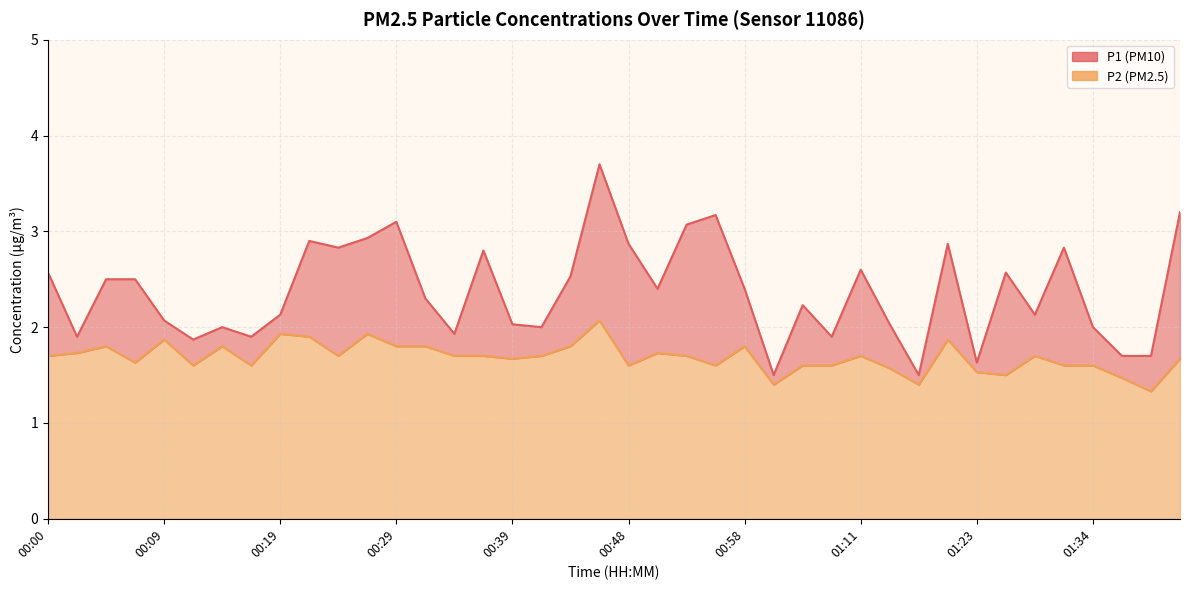

The P2 series shows 1.7 at 00:41. True or false?

True